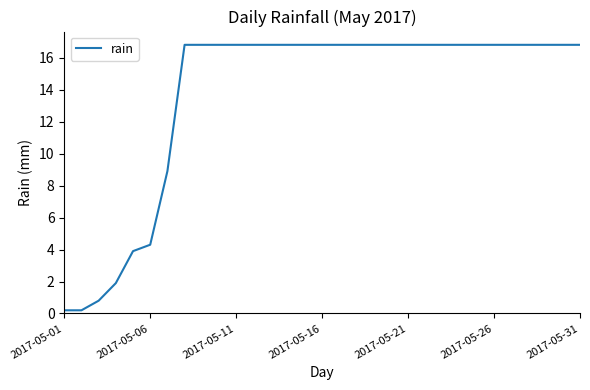

What is the maximum value shown in the chart?

16.8